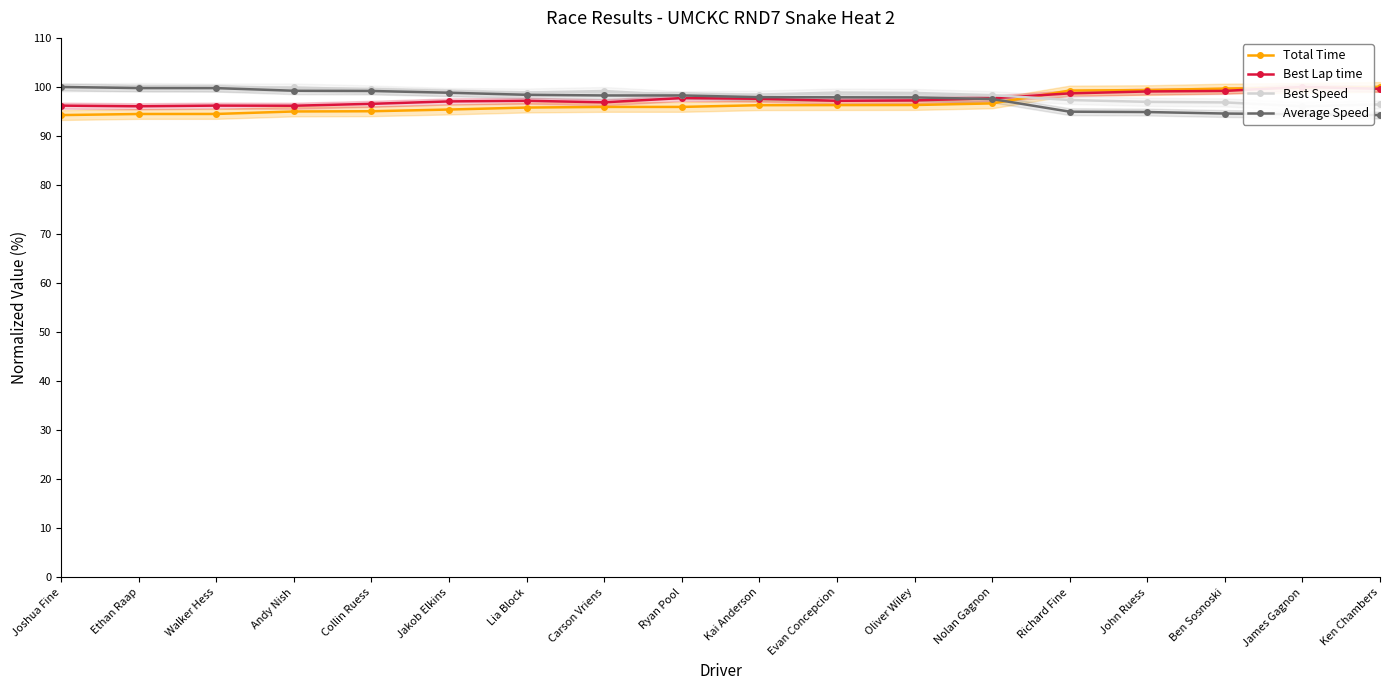

How many lines are shown in the chart?

4